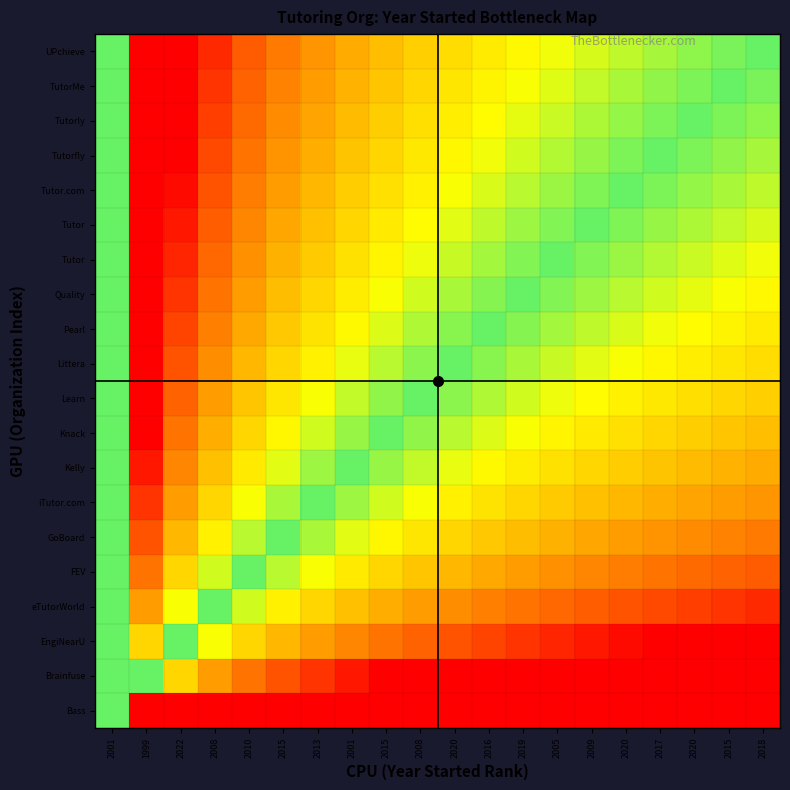

What is the difference between the highest and lowest values at 2016?

0.6